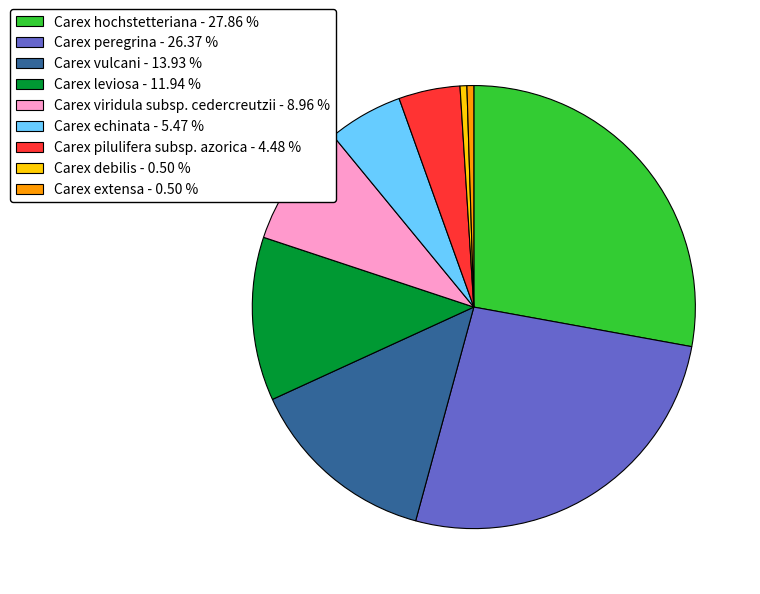

Does Carex debilis - 0.50 % represent more than half of the total?

No